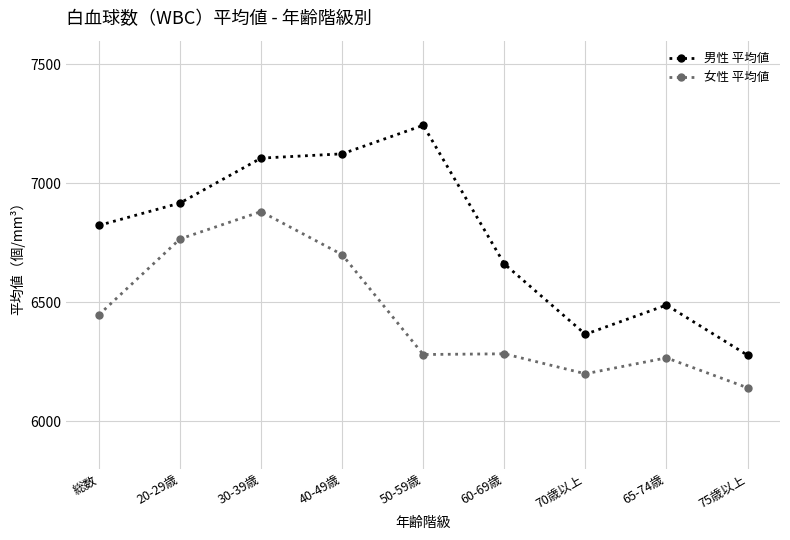

True or false: 女性 平均値 and 男性 平均値 cross at least once.

False